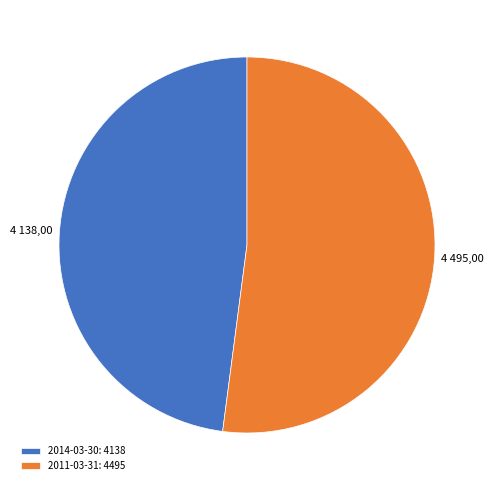

Does 2014-03-30: 4138 account for over 50% of the chart?

No